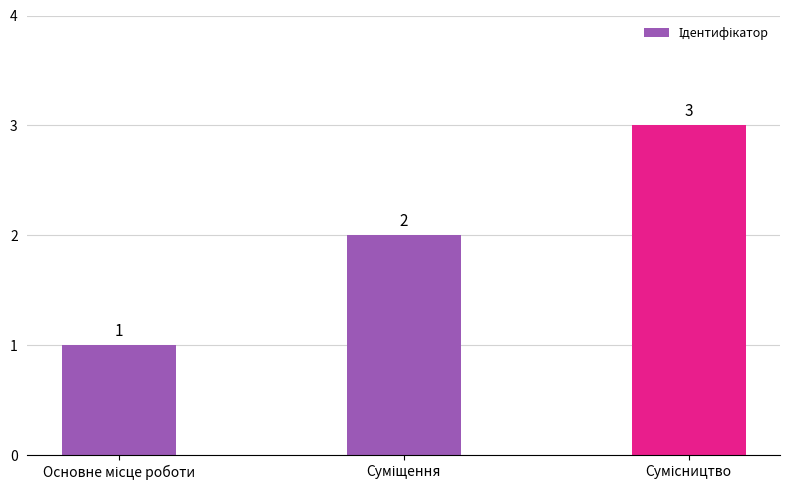

How many data points are less than 2?

1